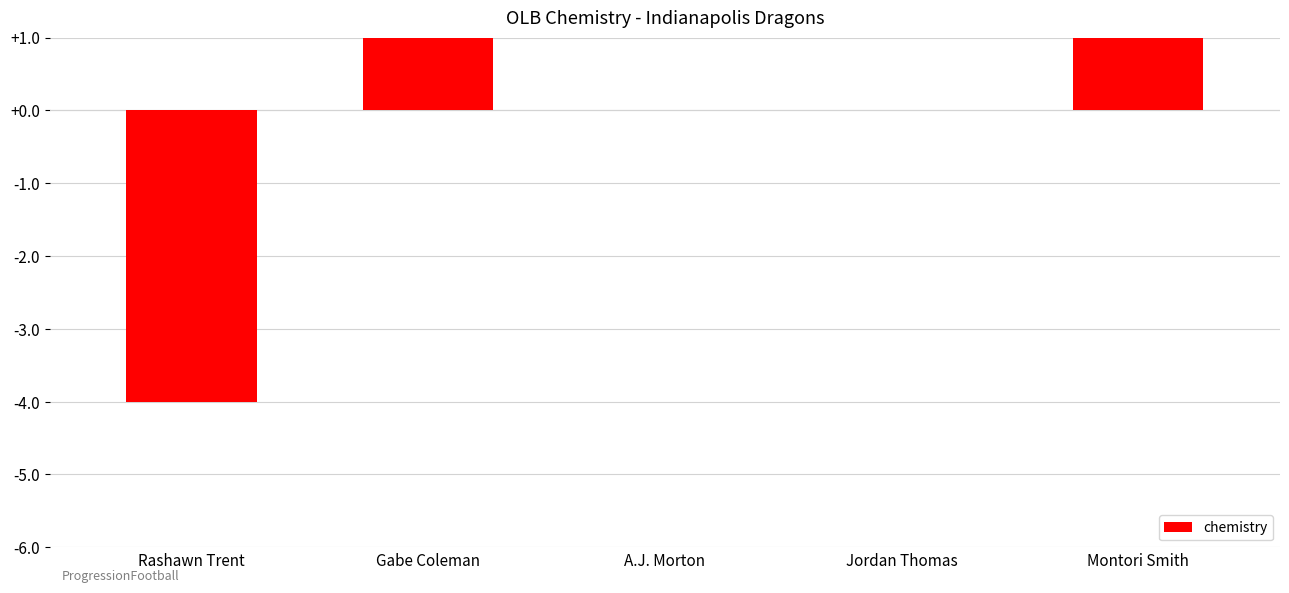

How many negative values are there?

1